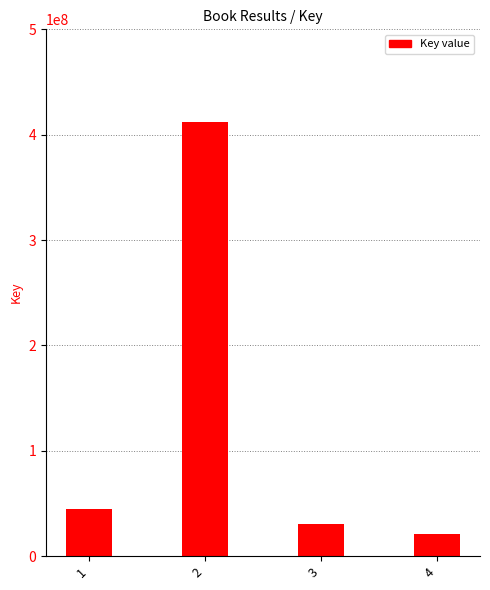

What is the smallest value displayed?

20879048